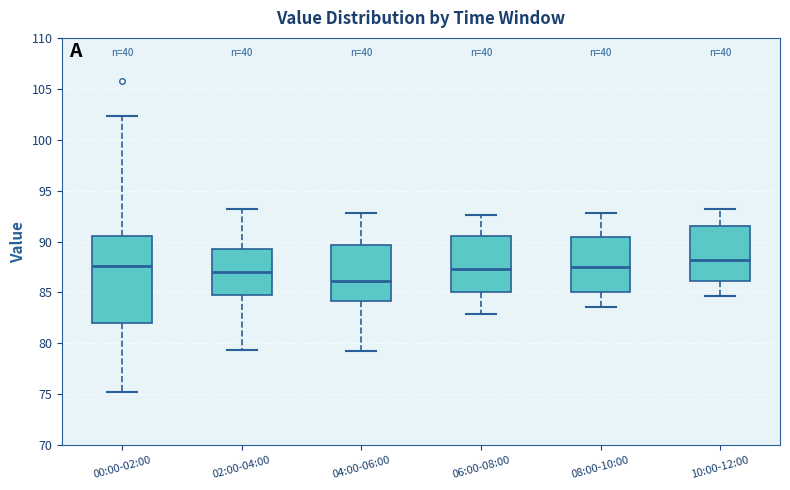

Reading left to right, transcribe this box plot: for each box, give where its median line is, the range the box spans, and where its two whiskers end, as read against the y-axis. The values are not printed on the chart, so give them approximately, as read against the axis.

00:00-02:00: median 87.5, box 82.0 to 90.5, whiskers 75.5 to 102.5
02:00-04:00: median 87.0, box 84.5 to 89.5, whiskers 79.5 to 93.0
04:00-06:00: median 86.0, box 84.0 to 89.5, whiskers 79.5 to 93.0
06:00-08:00: median 87.5, box 85.0 to 90.5, whiskers 83.0 to 92.5
08:00-10:00: median 87.5, box 85.0 to 90.5, whiskers 83.5 to 93.0
10:00-12:00: median 88.0, box 86.0 to 91.5, whiskers 84.5 to 93.0